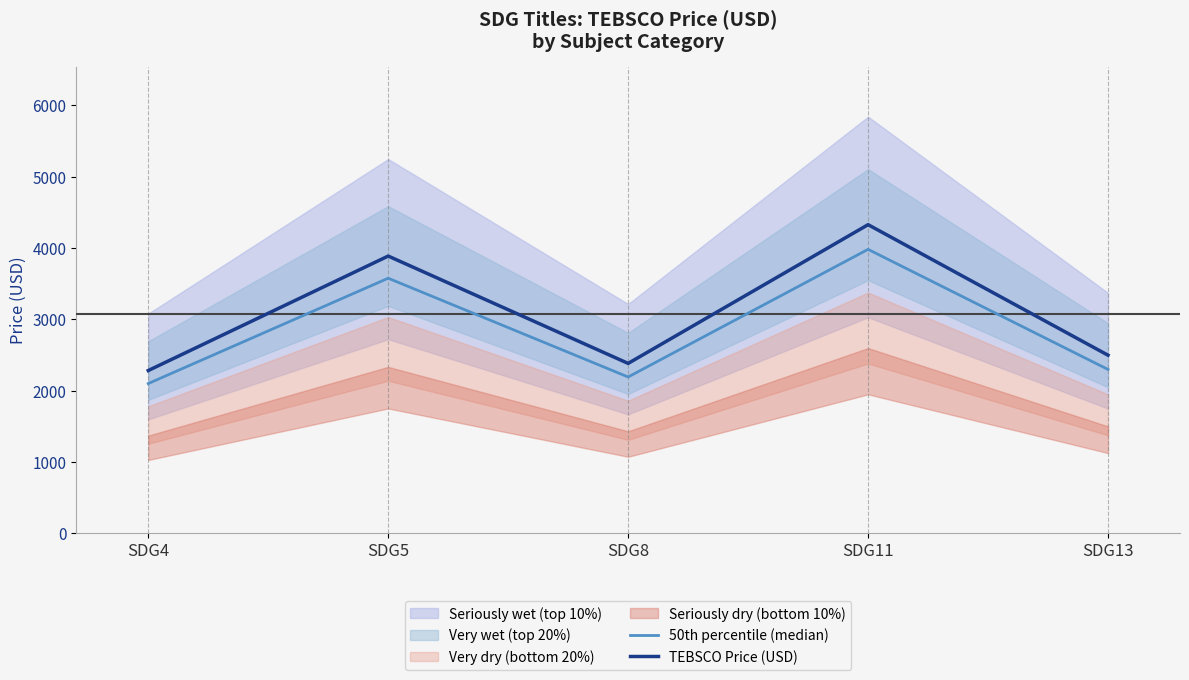

The value of 50th percentile (median) at SDG11 is 1383.8. True or false?

False